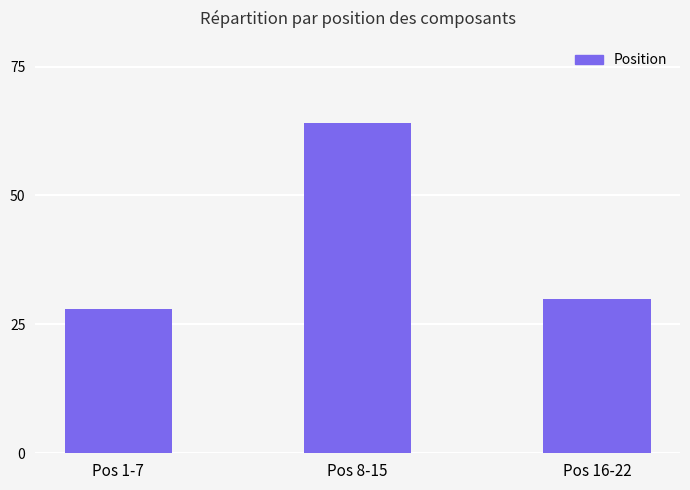

Count the number of categories in the chart.

3